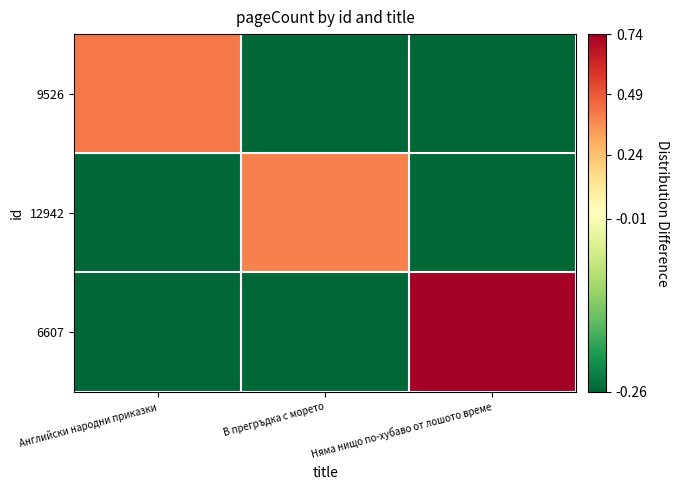

What is the difference between the highest and lowest values at В прегръдка с морето?

0.7